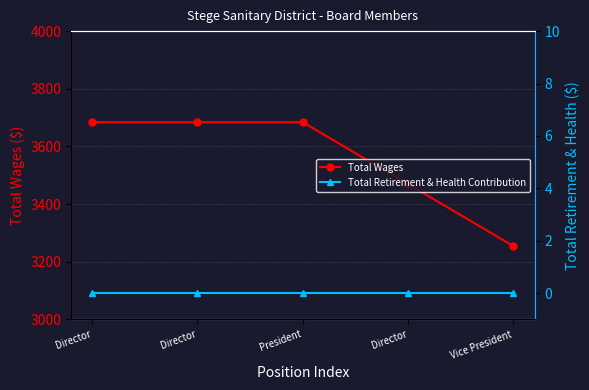

Between Director and Vice President, which series saw the biggest shift?

Total Wages